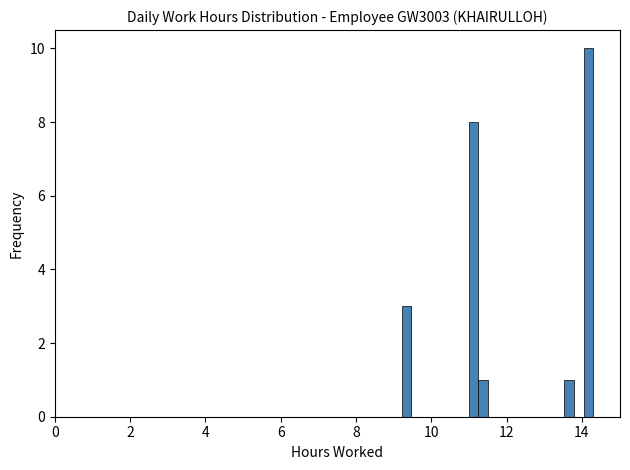

Around what value on the x-axis is the tallest bar? Give the approximate position of its centre, as read against the axis.

14.2